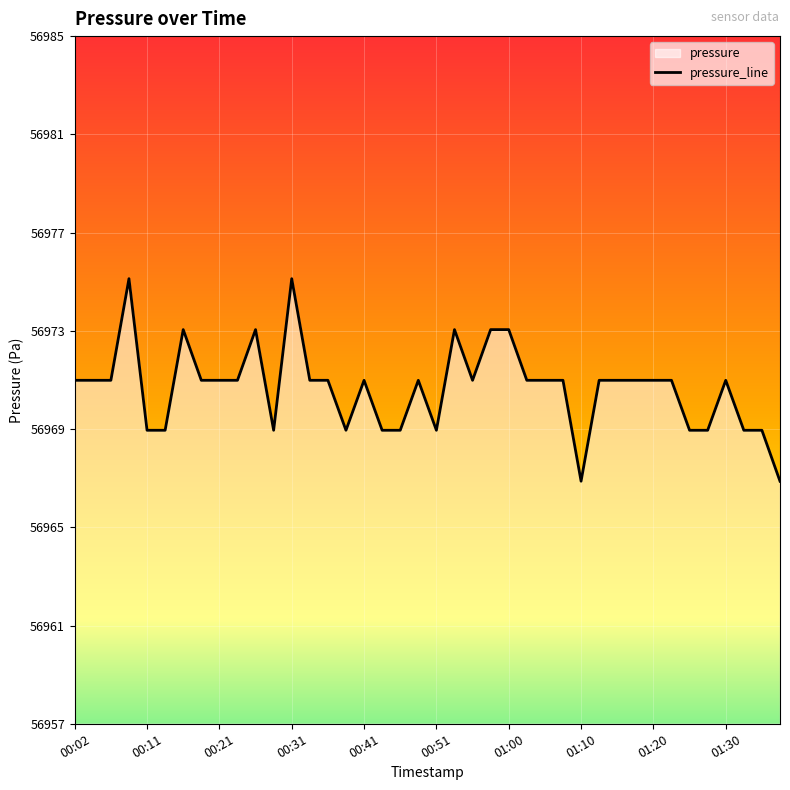

Is it true that the value at 00:48 is 102499.1?

False